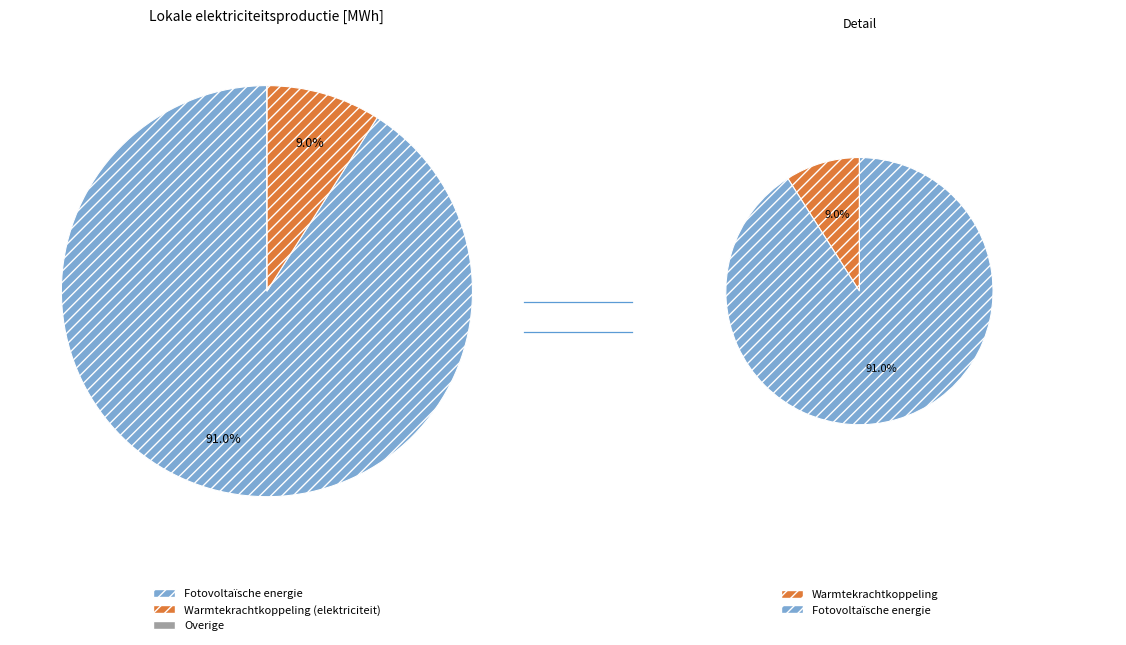

The Overige slice represents 12% of the pie. True or false?

False